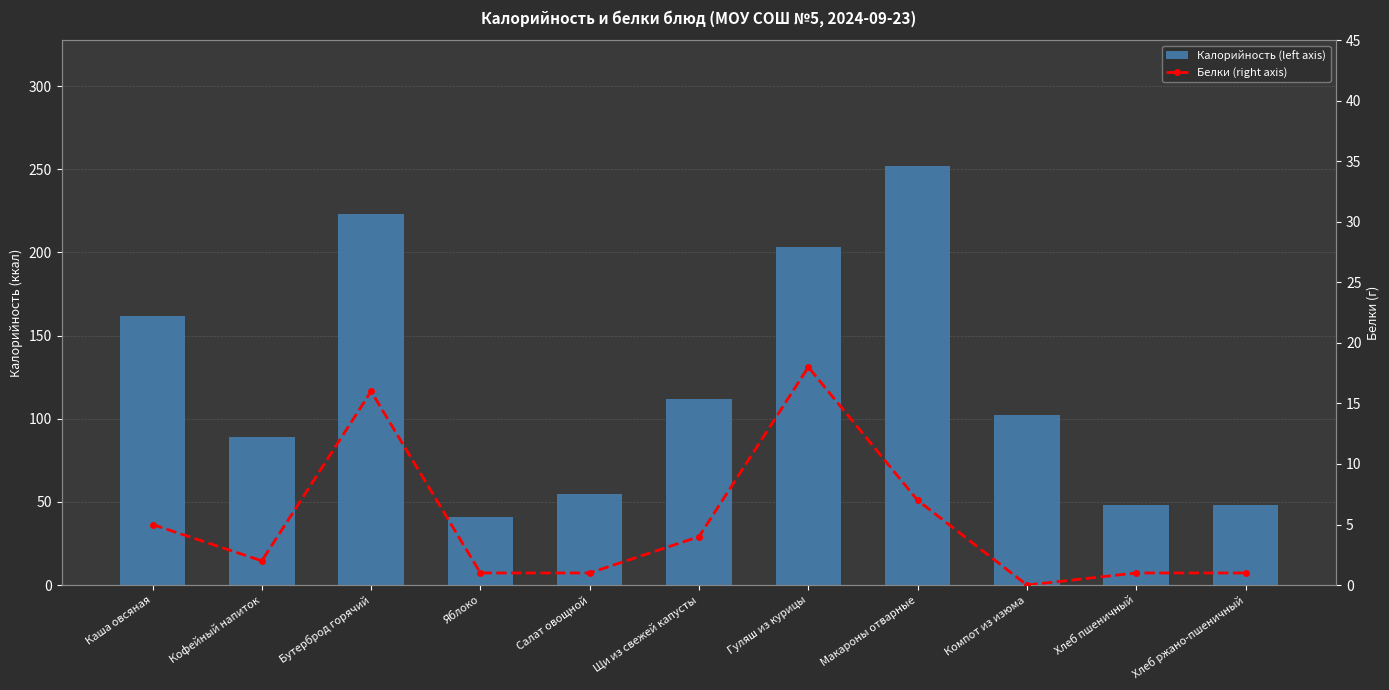

How many groups of bars are there?

11